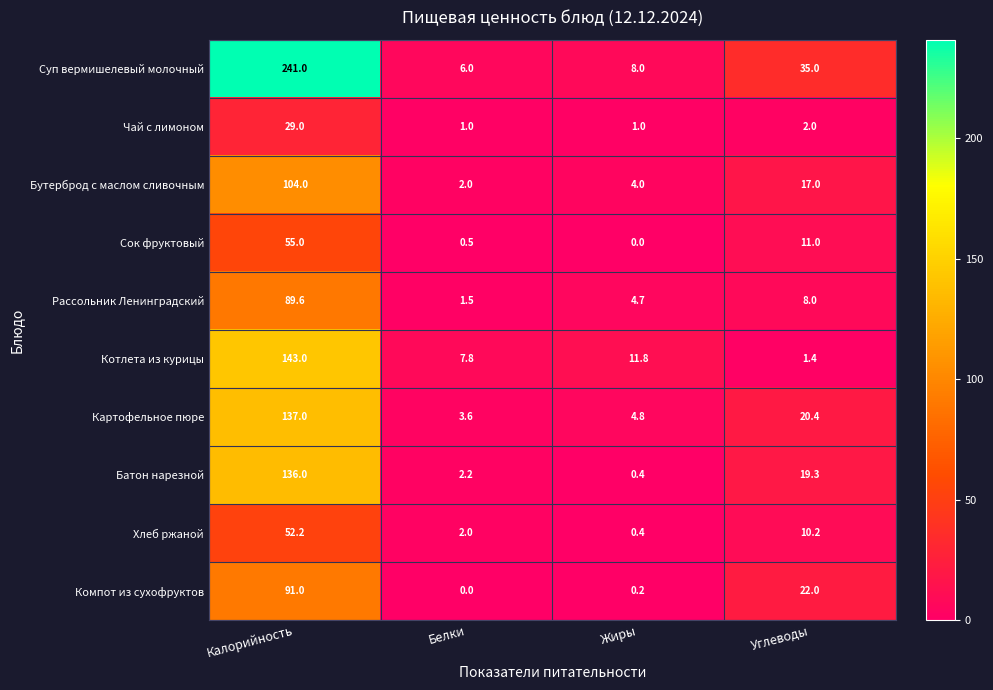

Is it true that Батон нарезной equals 2.2 at Белки?

True